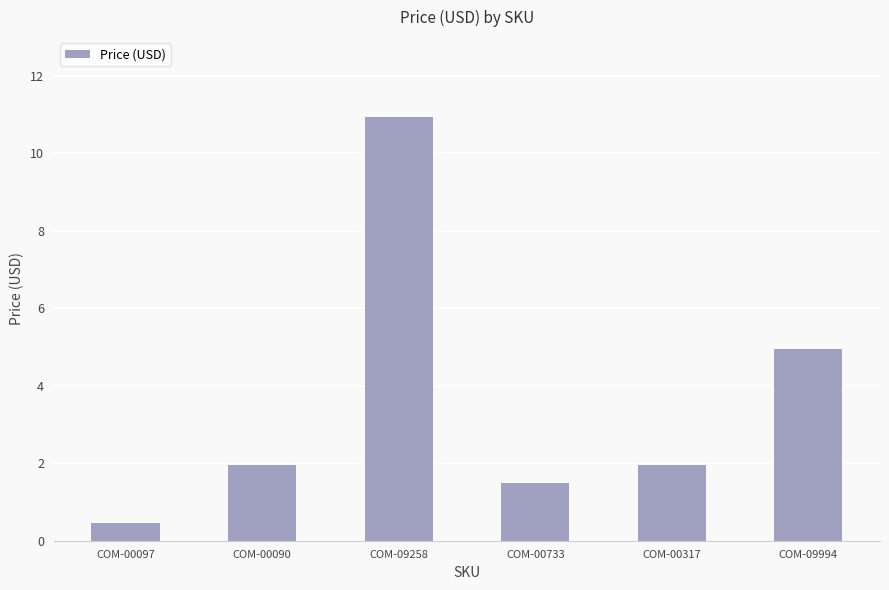

Is it true that the value at COM-09994 is 5.0?

True